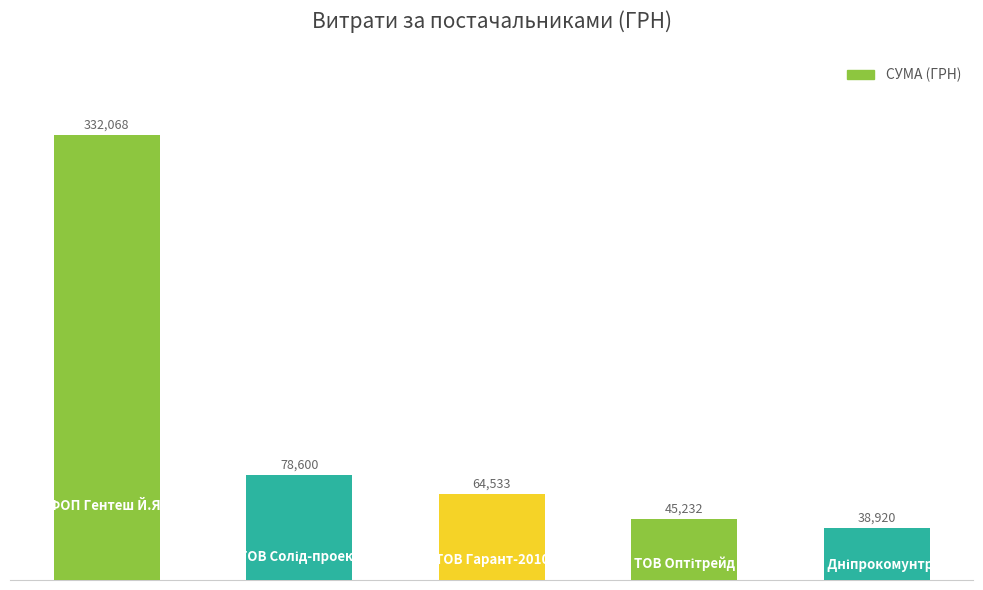

What is the value of the 1st bar from the left?

332068.0